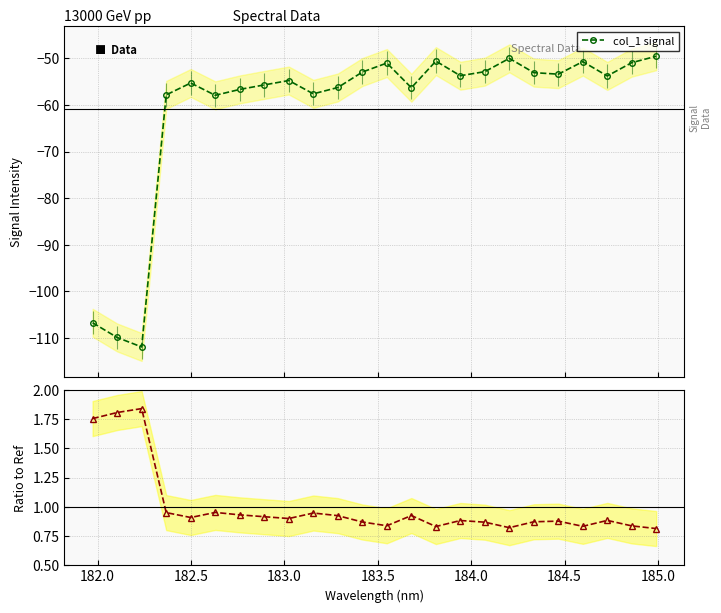

True or false: ratio col_1/mean and col_1 signal cross at least once.

False